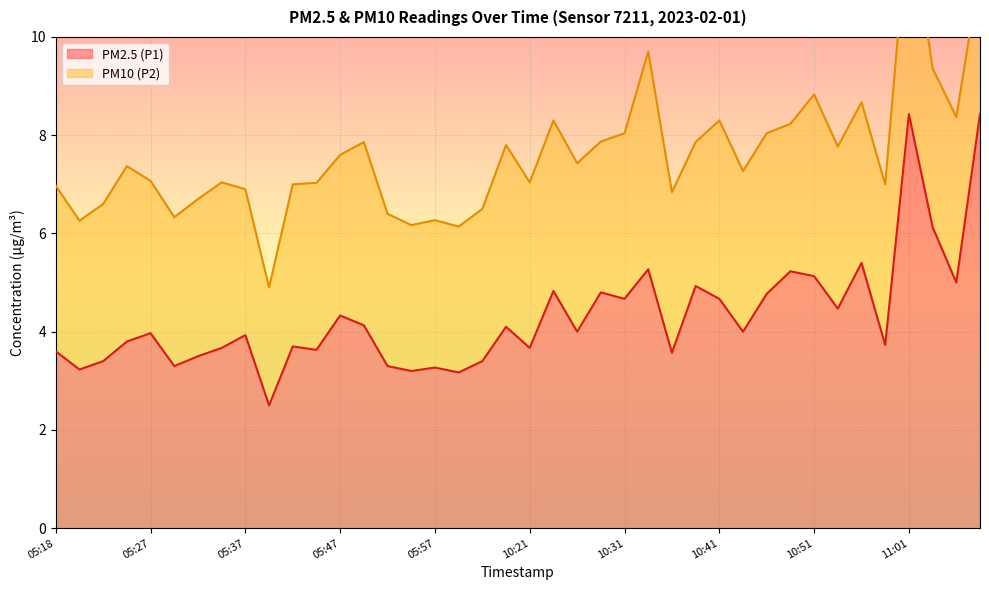

How many data points are less than 4?

20